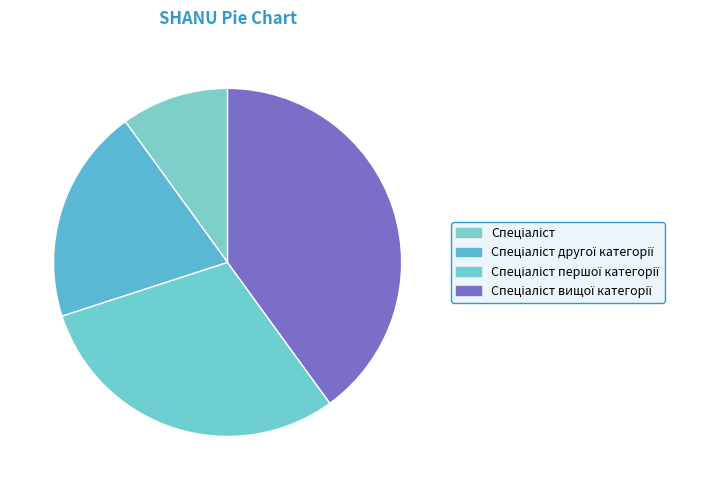

How many segments does this pie chart have?

4